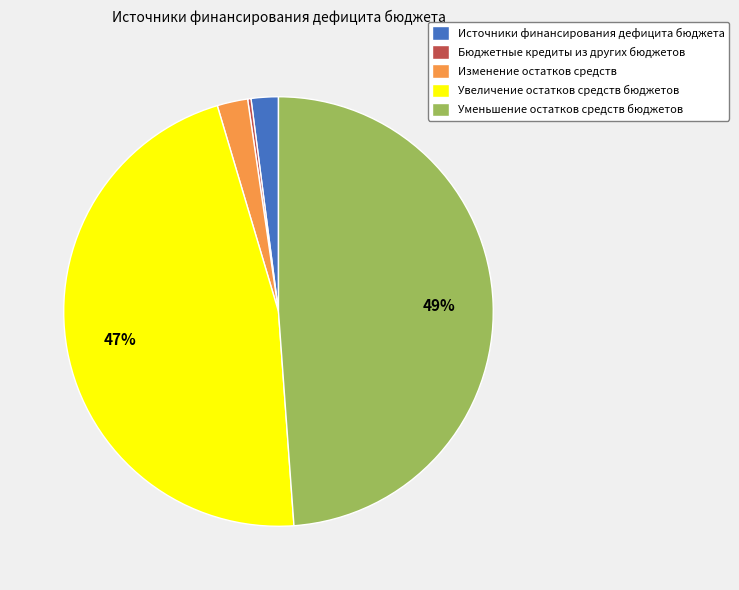

Is Уменьшение остатков средств бюджетов the majority of the pie?

No